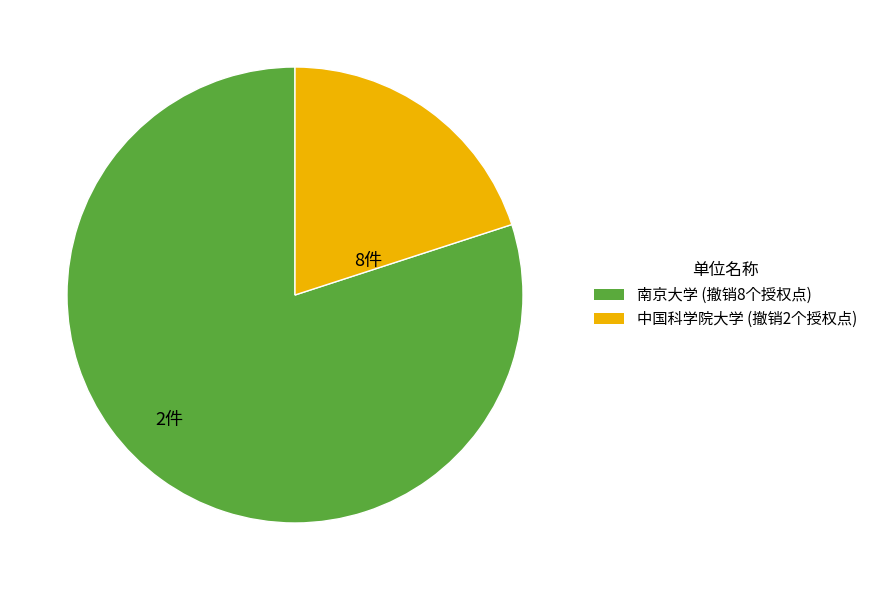

Is 南京大学 the majority of the pie?

Yes